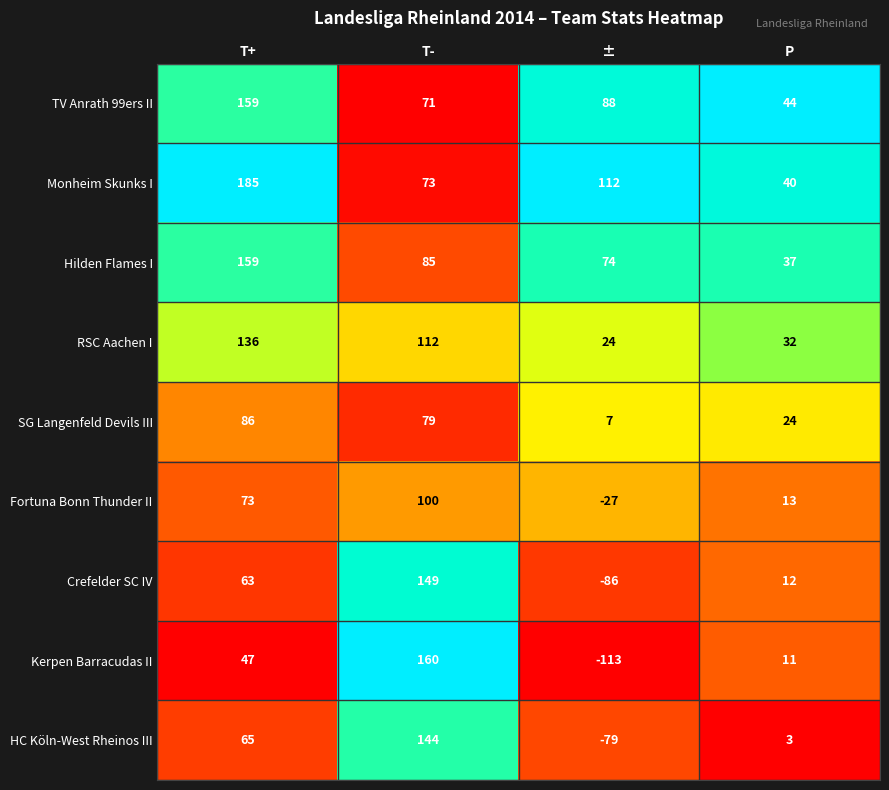

At how many categories does at least one series exceed 0?

4